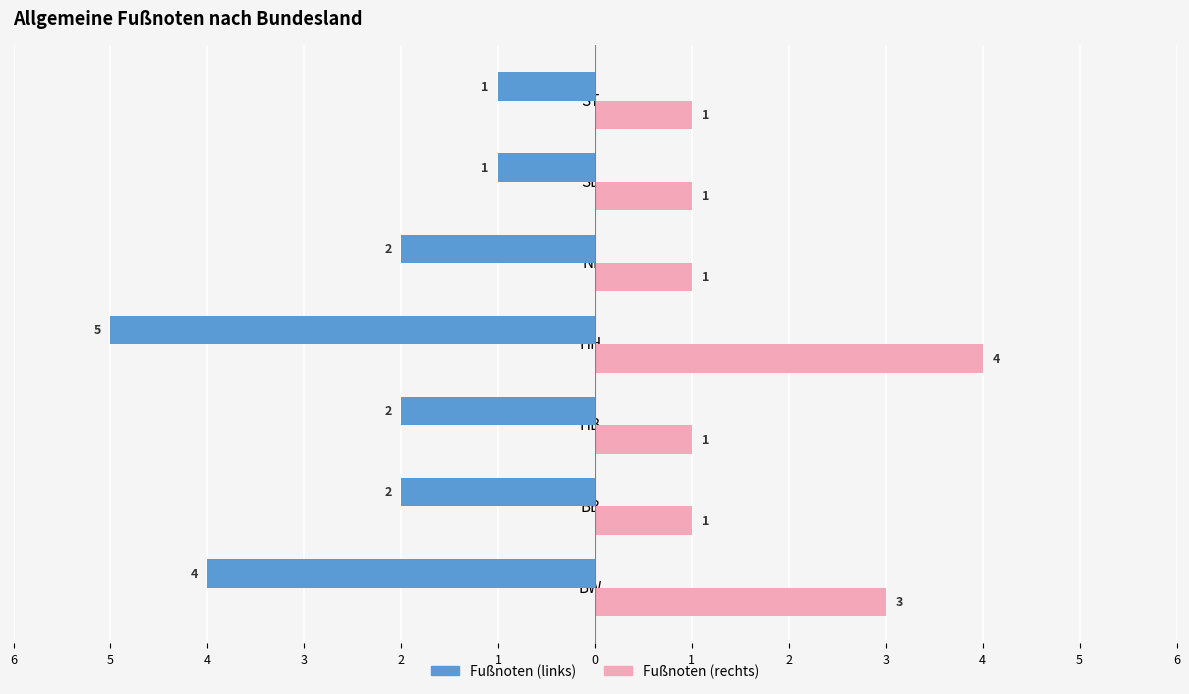

Are the bars grouped side by side (vs. stacked)?

Yes